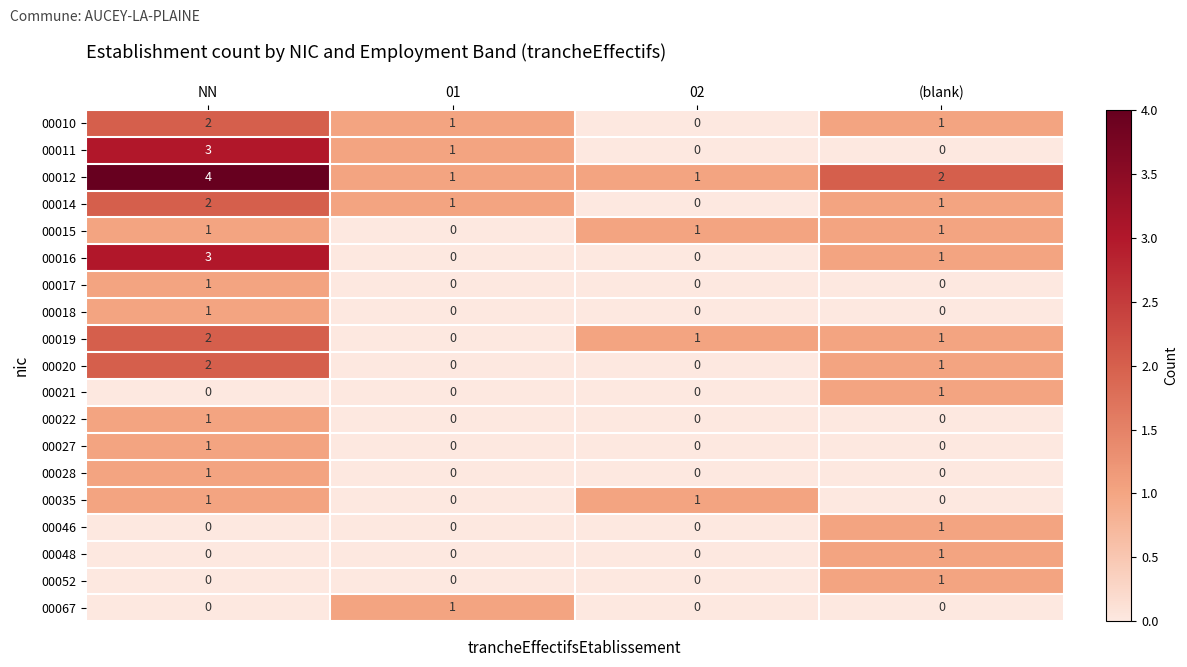

What is the spread (max minus min) of values at NN?

4